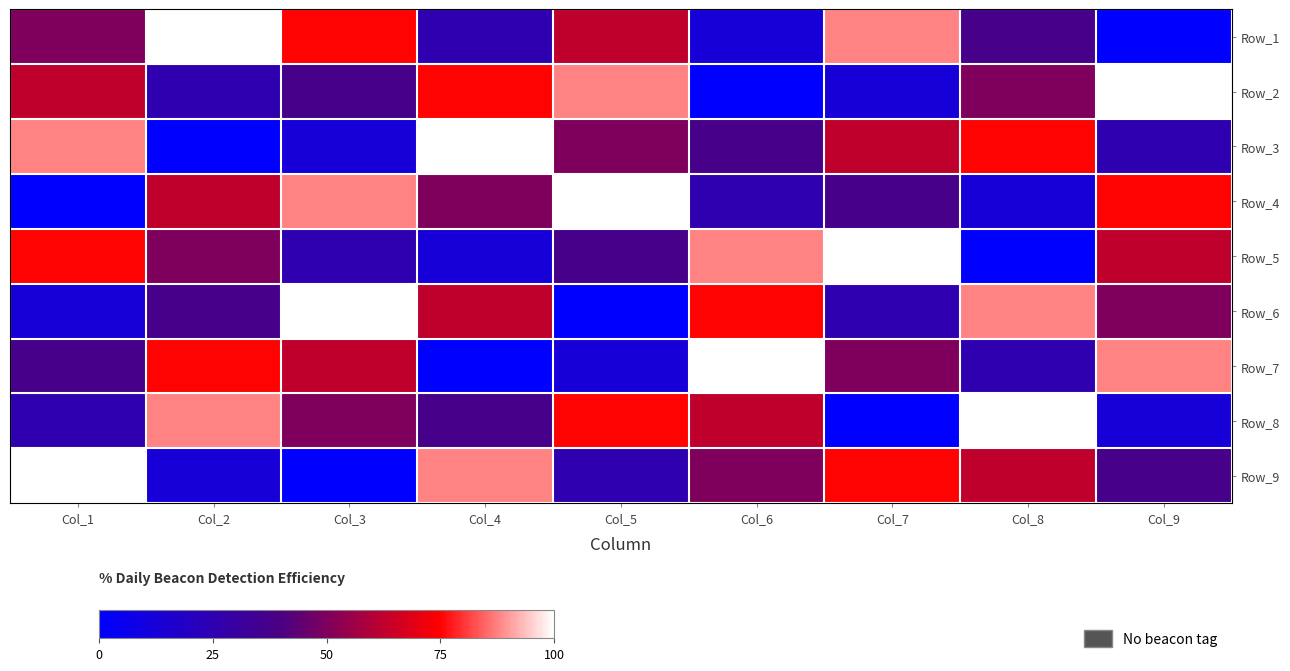

How many series are shown in this chart?

9